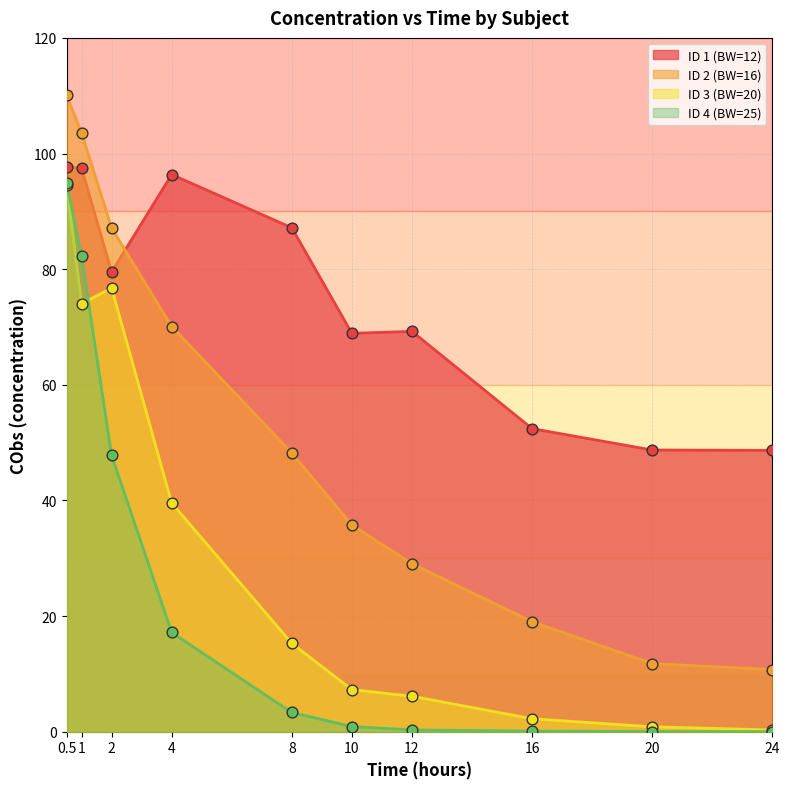

Which series has the largest Y range (max minus min)?

ID 2 (BW=16)